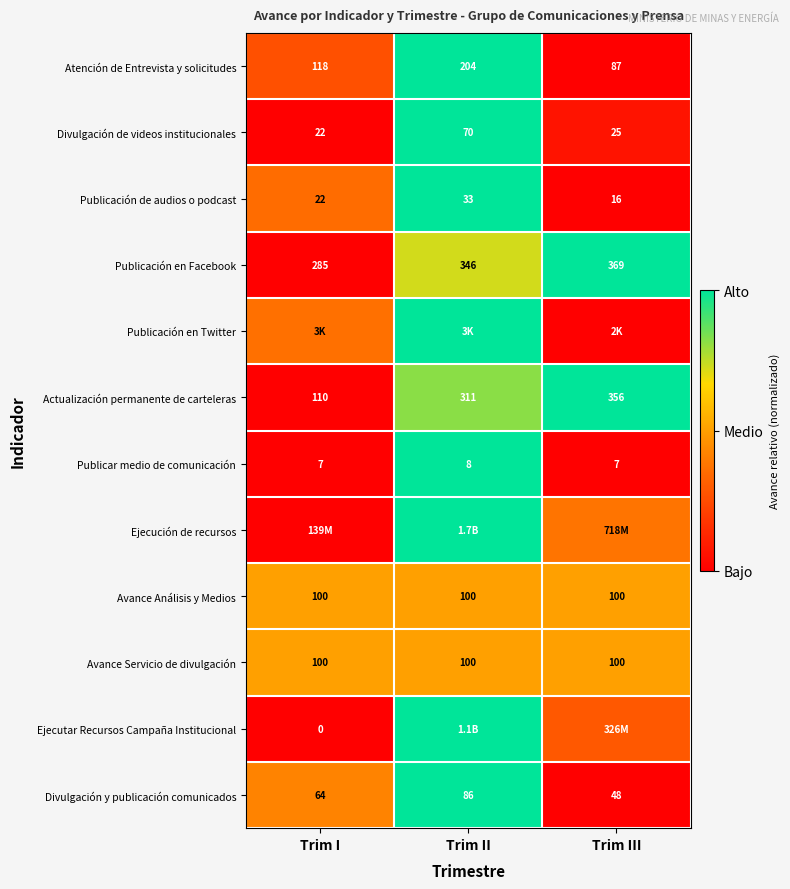

At which label does Publicación de audios o podcast reach its minimum?

Trim III